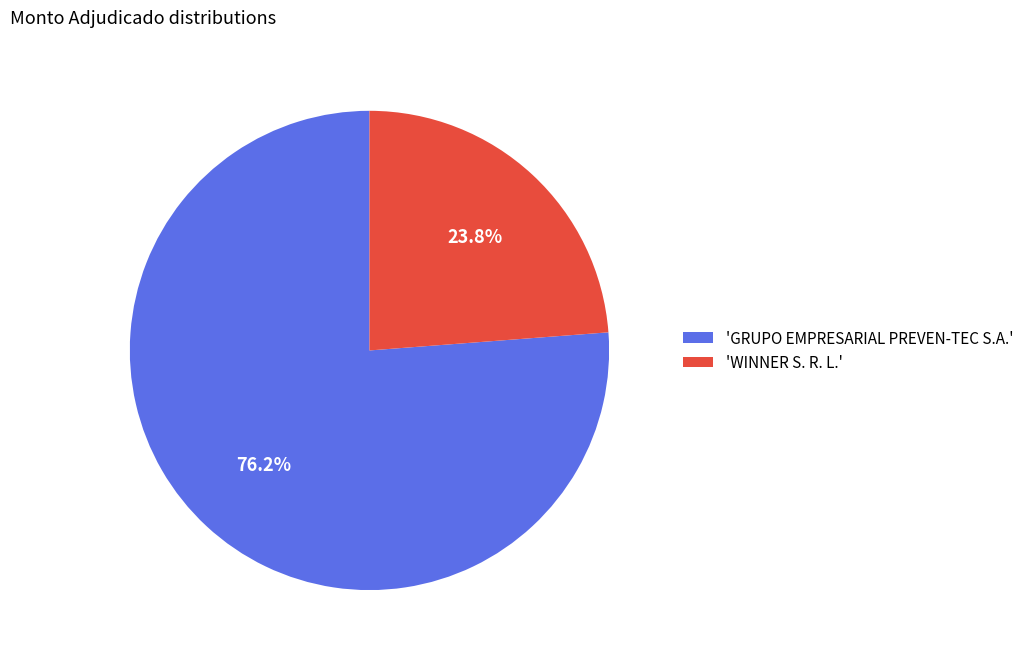

To the nearest percent, what is the average slice percentage?

50%